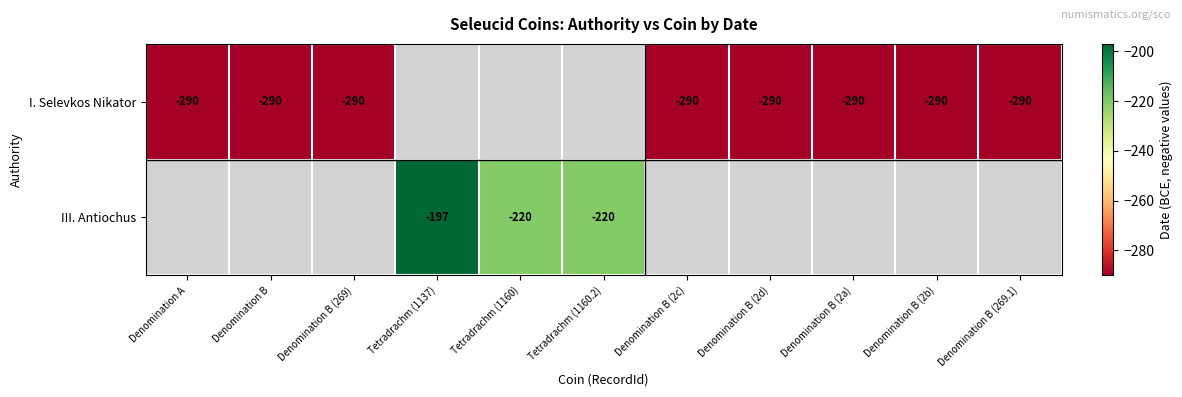

The value of I. Selevkos Nikator at Denomination A is -290. True or false?

True